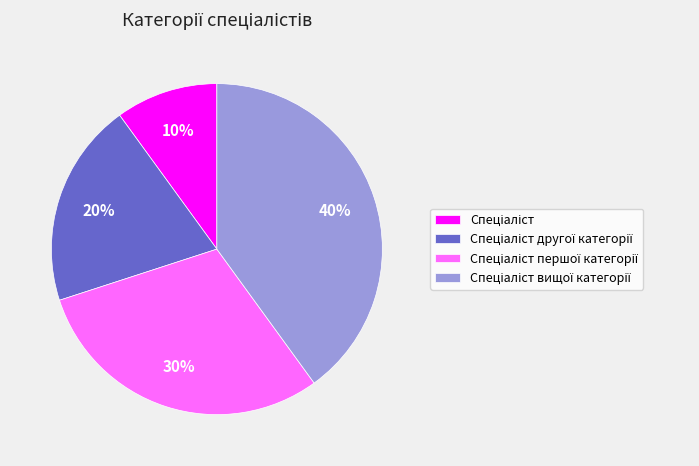

Count the number of slices in the pie.

4